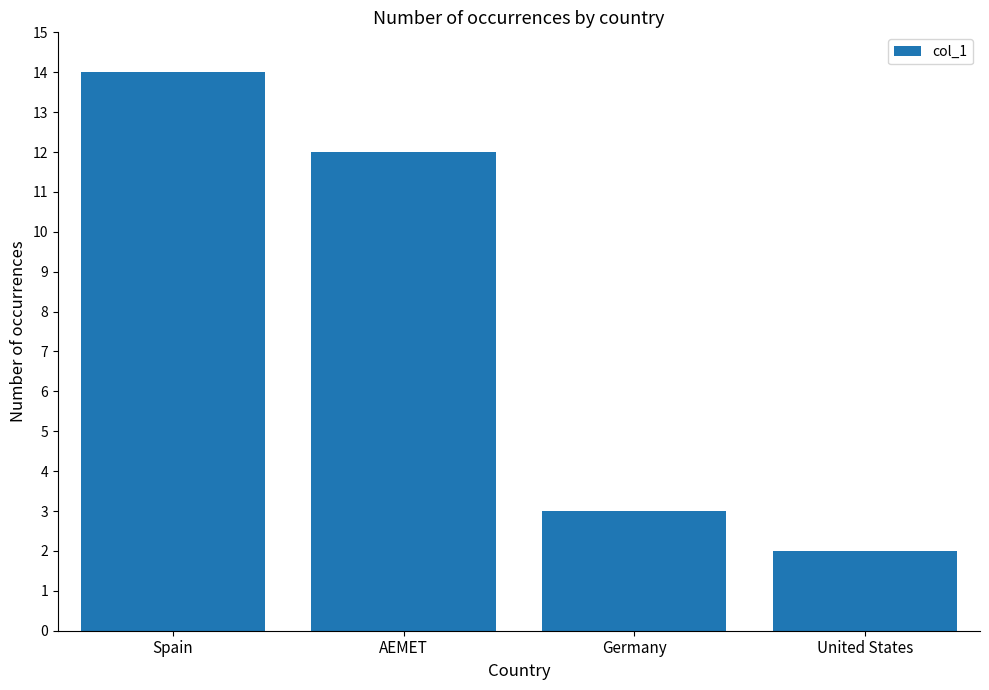

Is it true that the value at AEMET is 7?

False